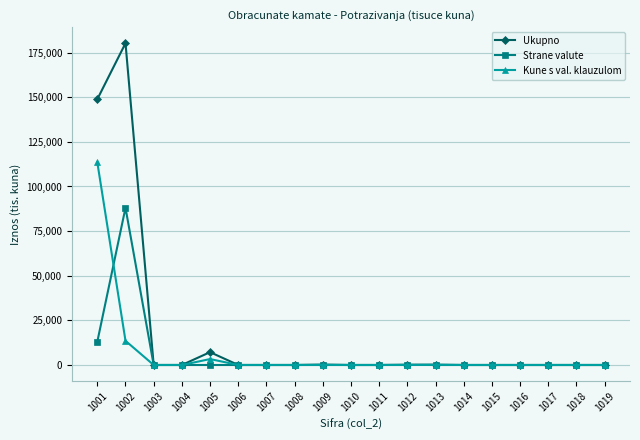

What is the maximum value shown in the chart?

180265